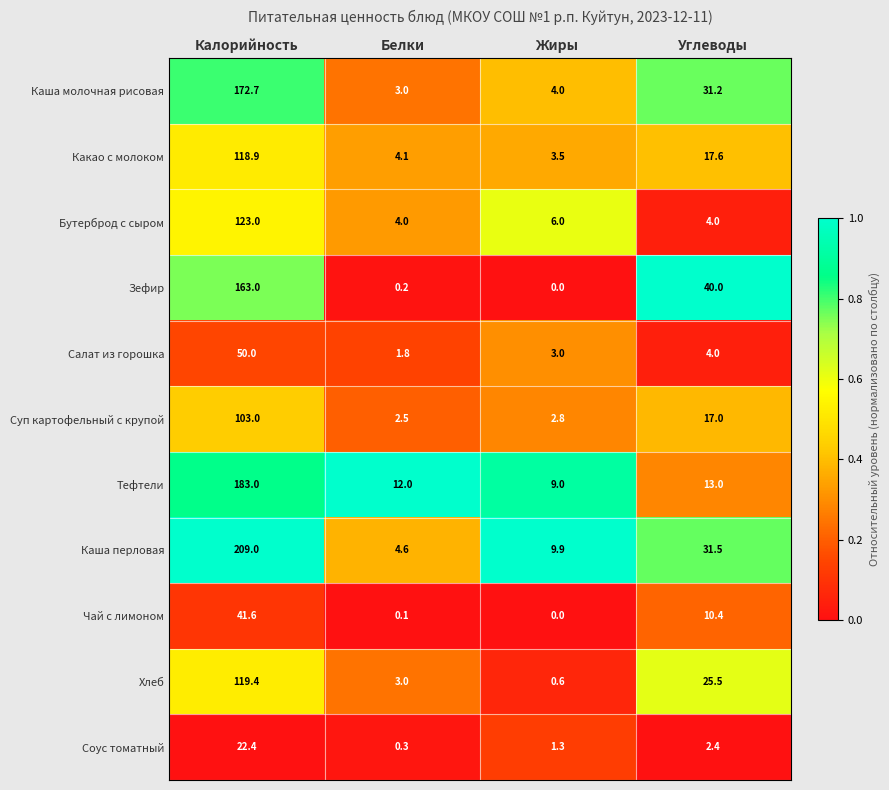

At how many categories does at least one series exceed 0?

4